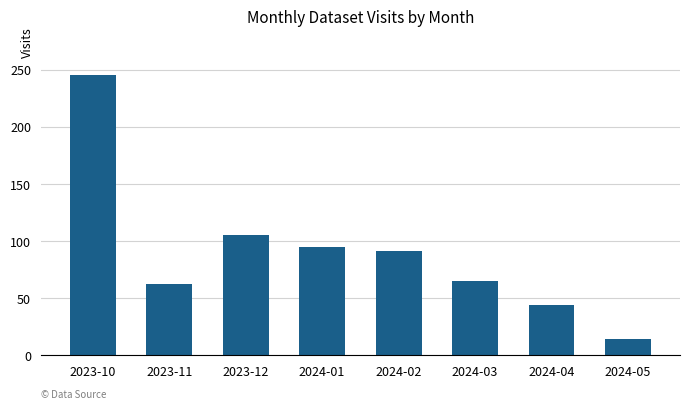

Are the bars grouped side by side (vs. stacked)?

No